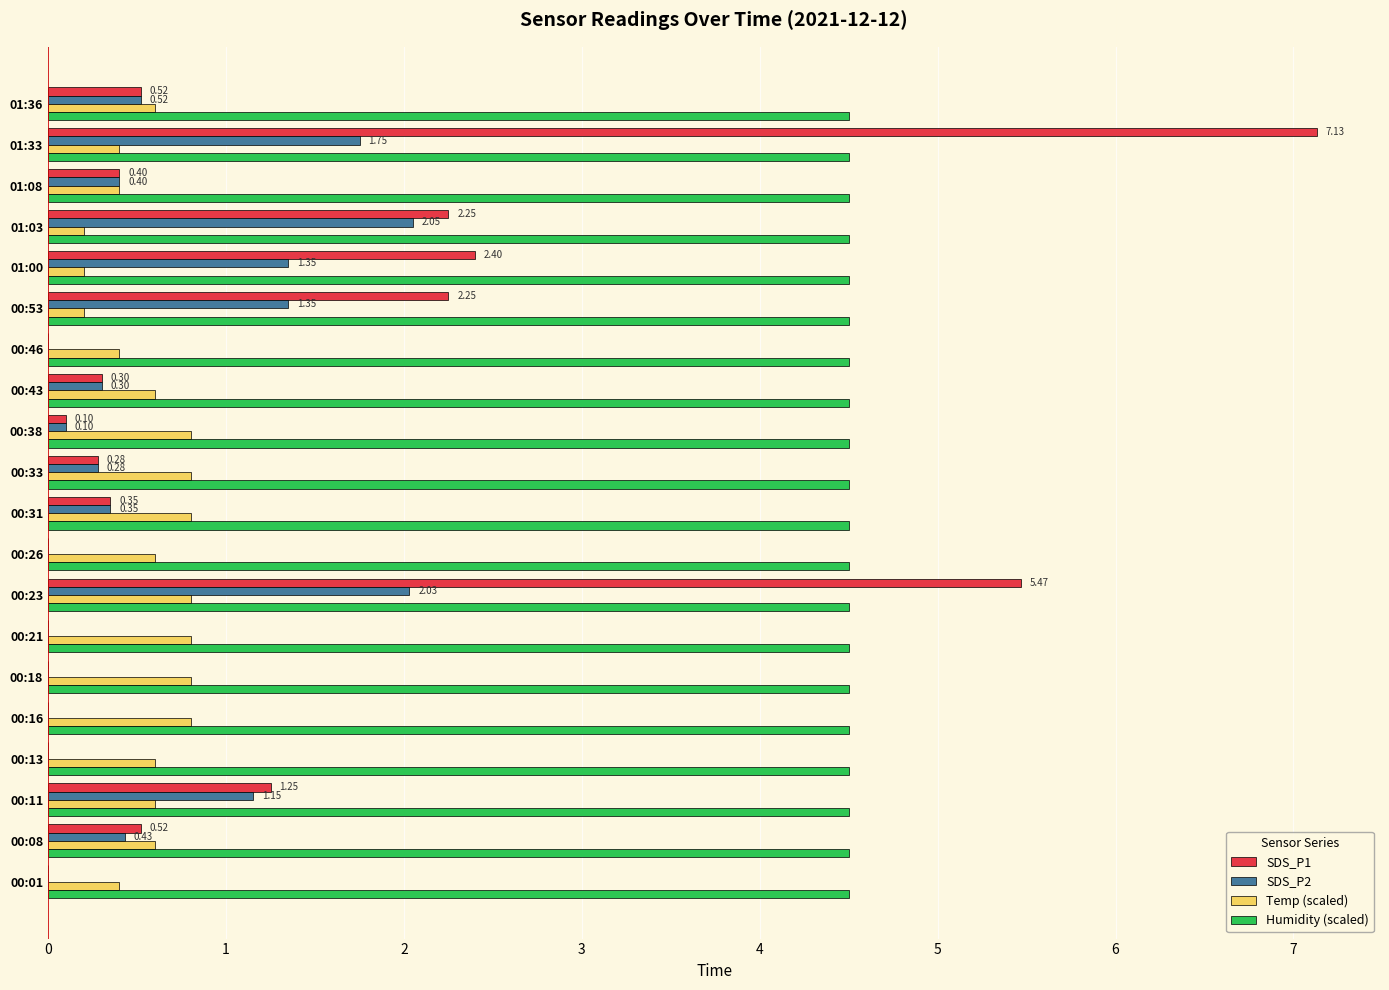

At which category is the sum across all series the highest?

01:33